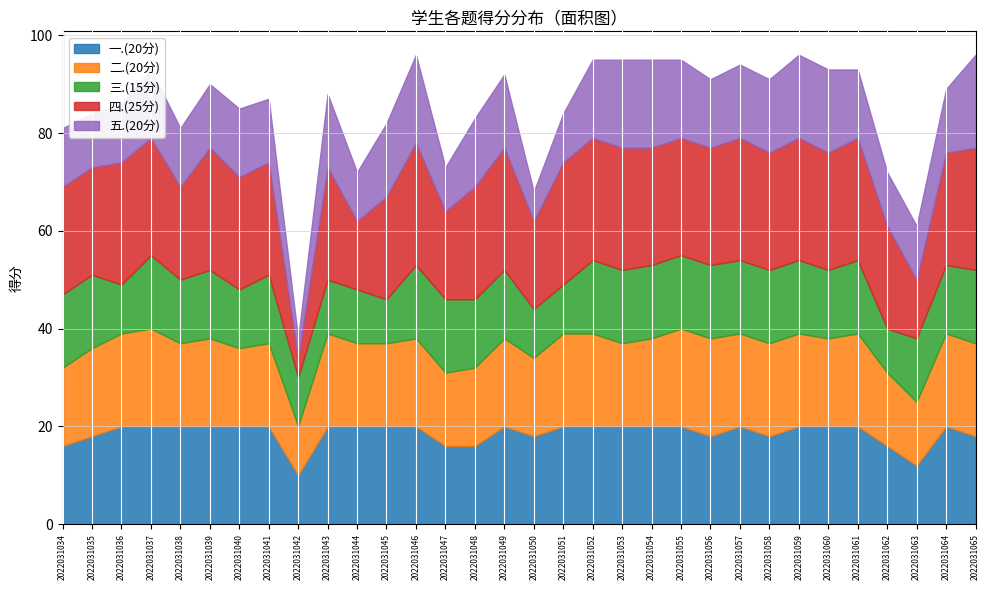

Count the 三.(15分) values in the range 12 to 15.

24